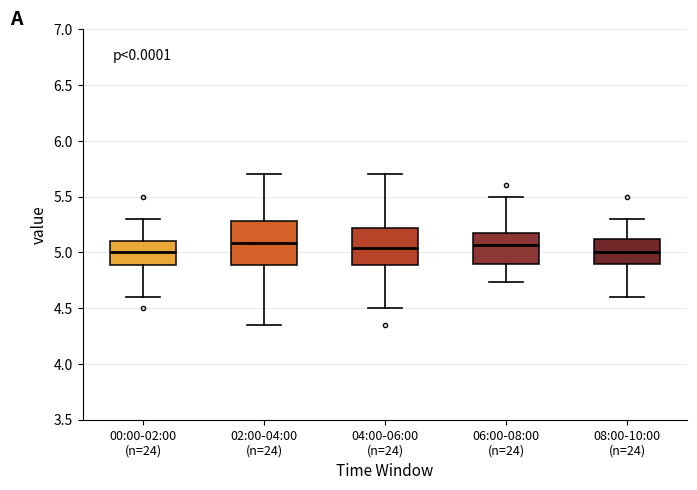

Comparing the boxes themselves (not the whiskers), which one is the tallest?

02:00-04:00 (n=24)